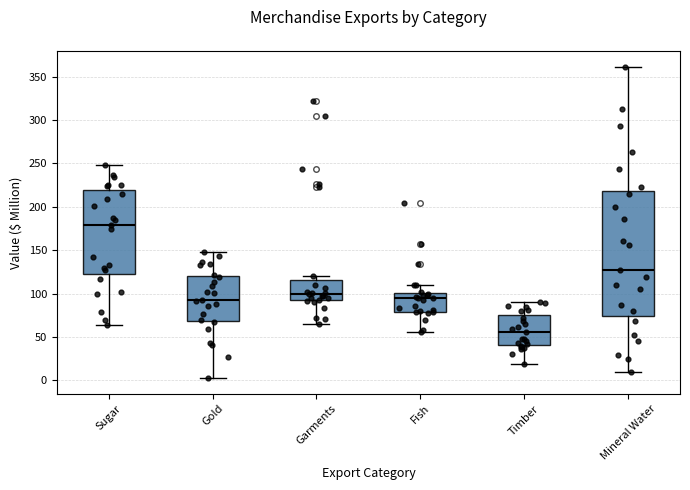

Which box has the lowest median line?

Timber